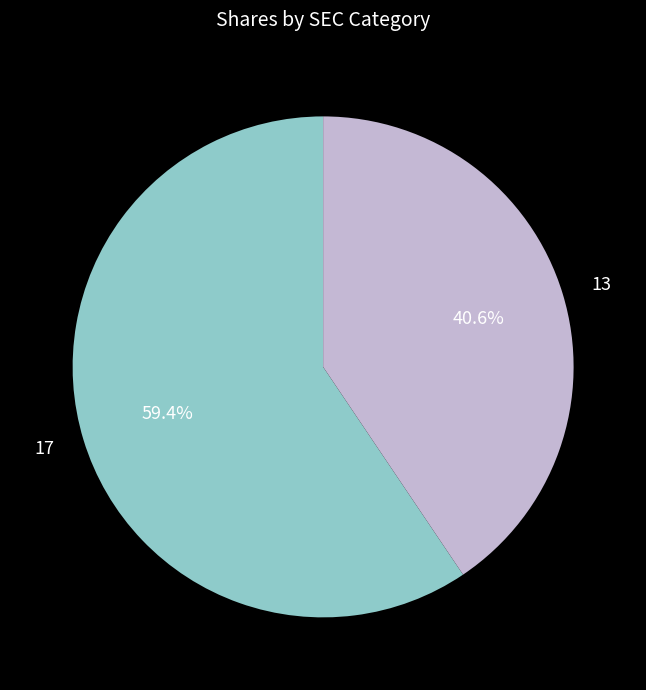

What is the total percentage of 13 and 17?

100.0%